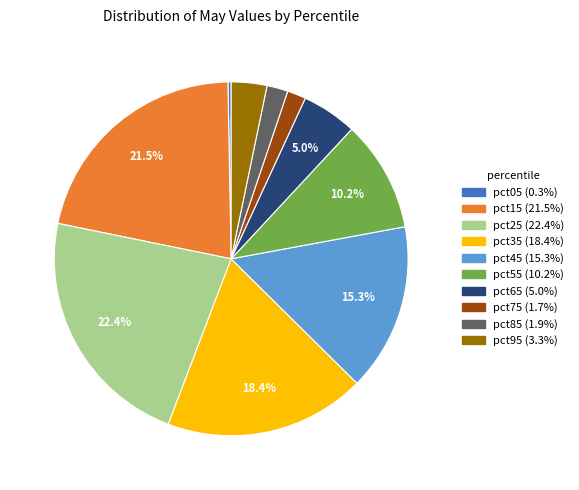

Does pct35 account for over 50% of the chart?

No